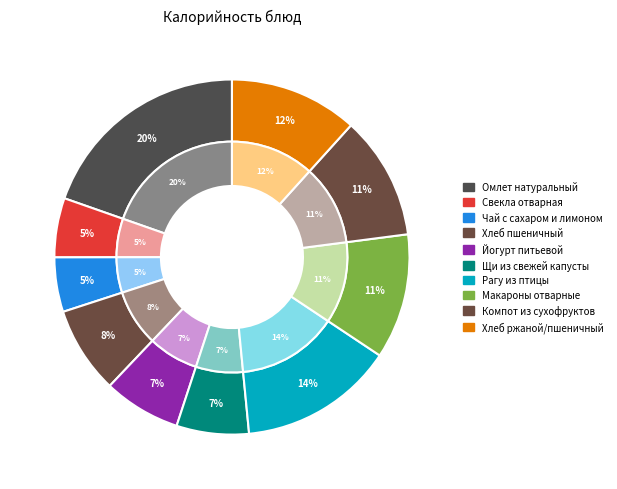

To the nearest percent, what is the difference between the Хлеб пшеничный and Чай с сахаром и лимоном slice percentages?

3%